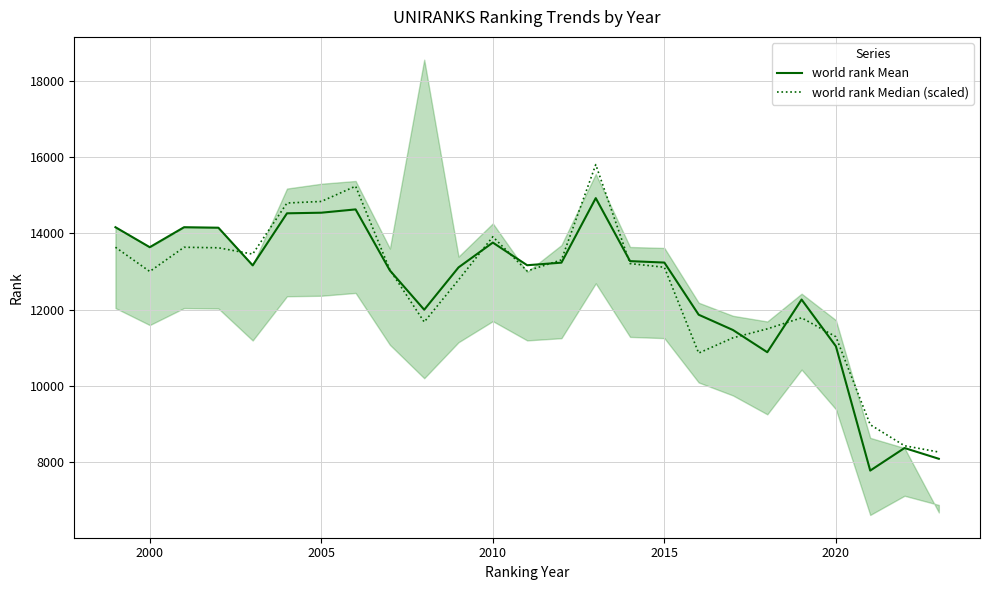

Where is the first local minimum for world rank Median (scaled)?

2000